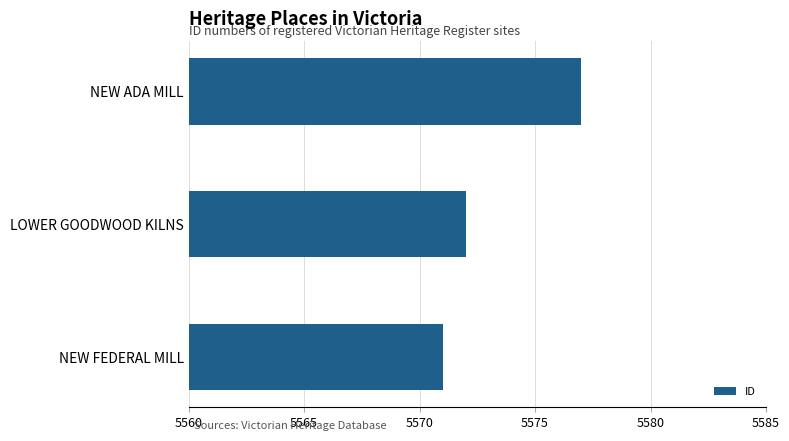

How many distinct data groups are displayed?

1